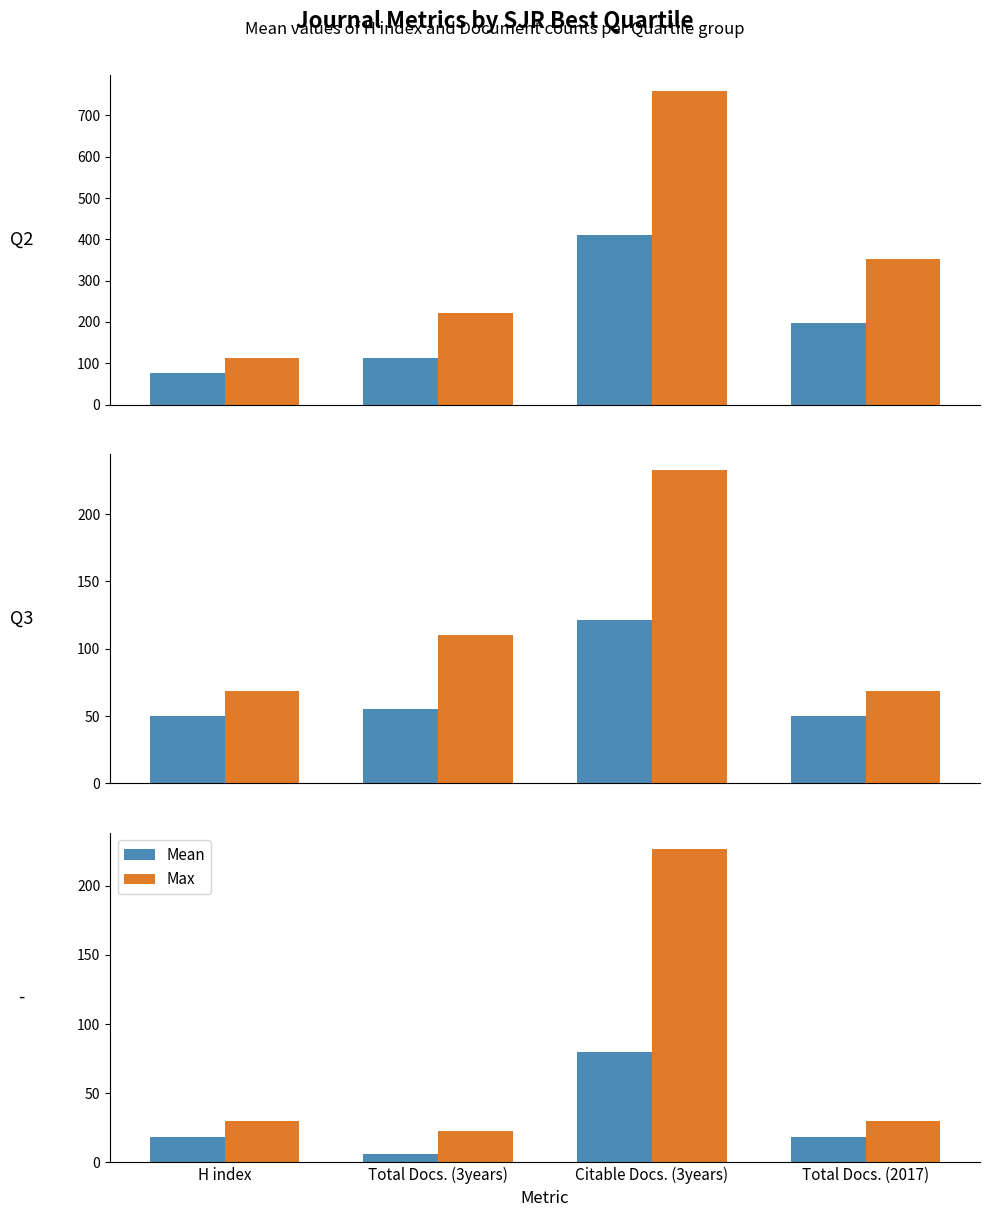

True or false: H index has a value of 109 at Q3.

False